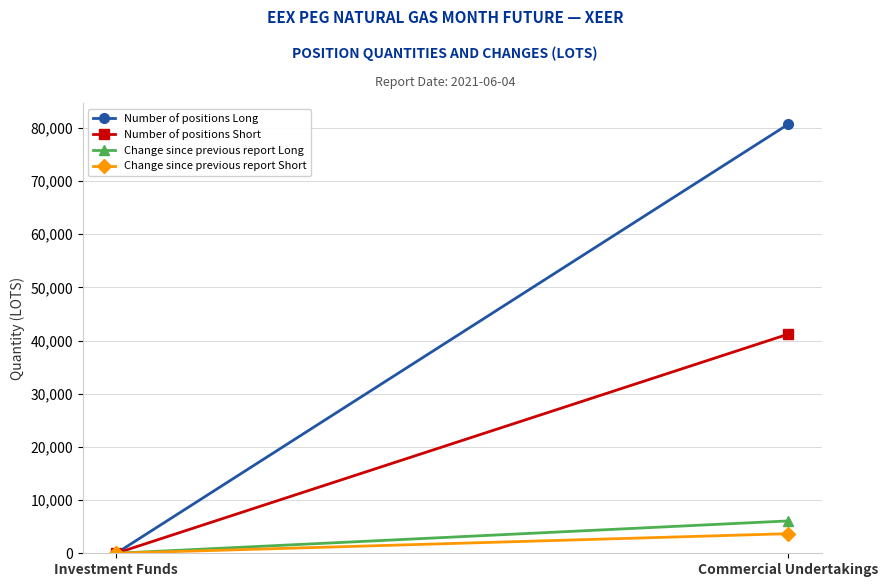

What is the label of the 2nd point from the left?

Commercial Undertakings